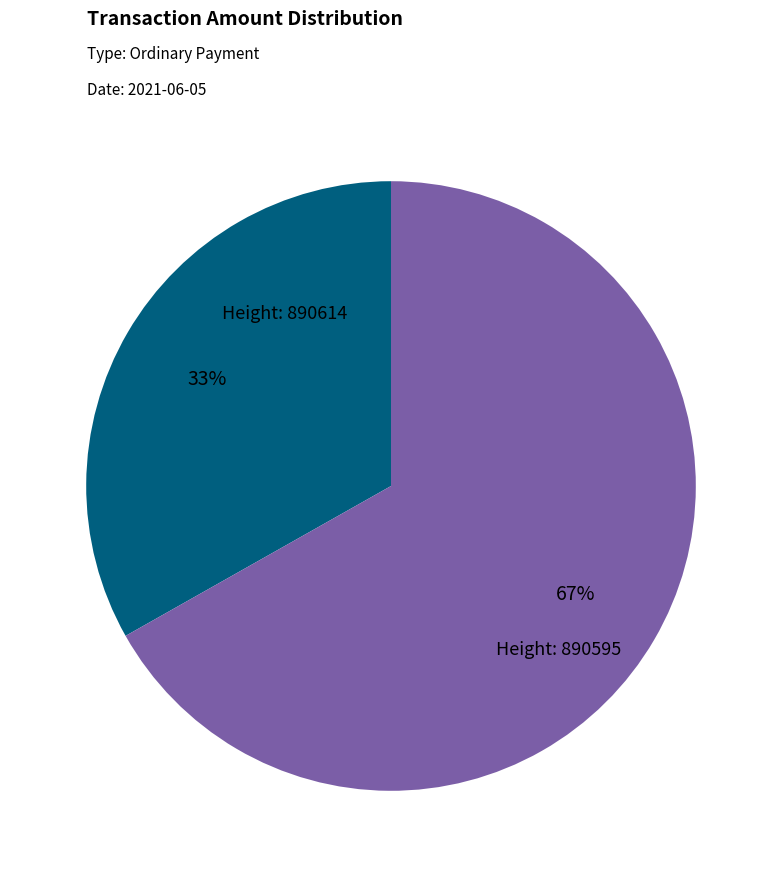

How many segments does this pie chart have?

2